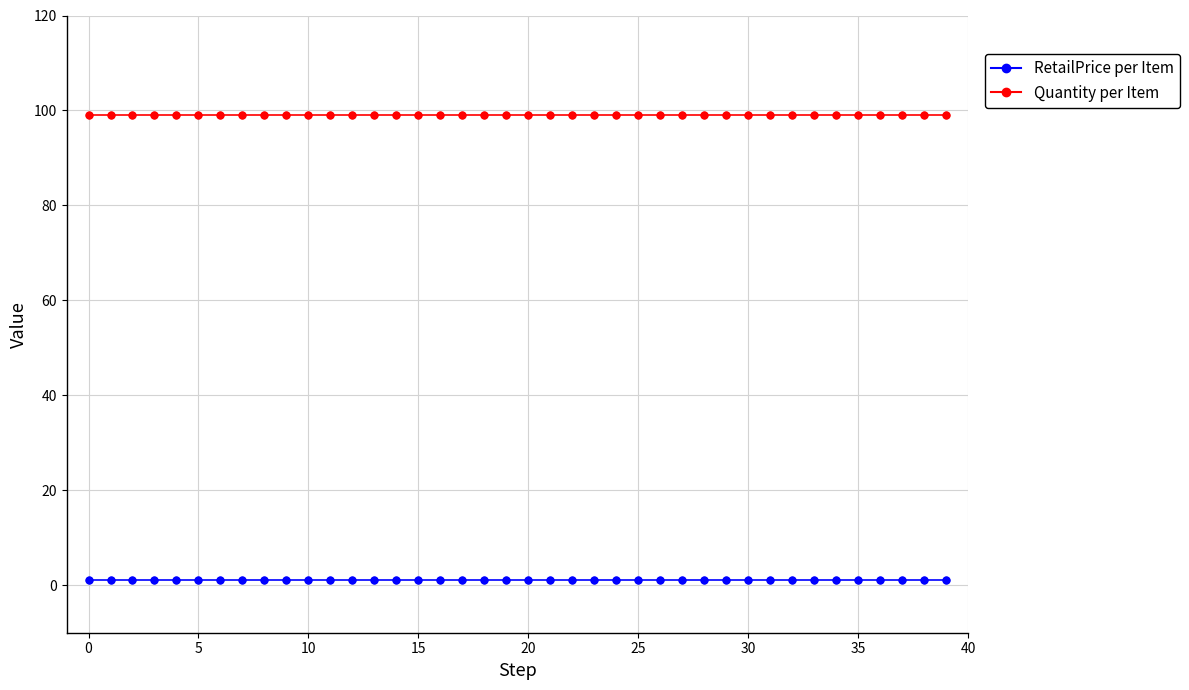

What is the greatest value displayed?

99